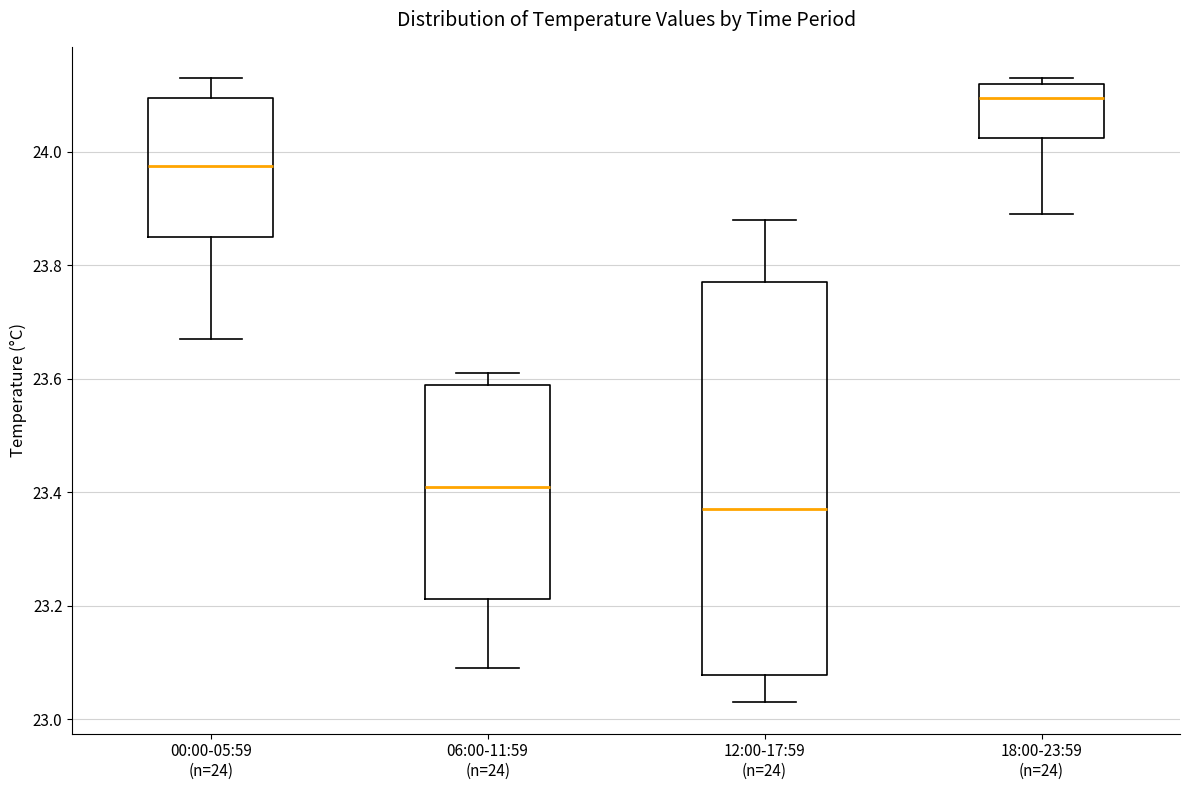

Reading left to right, transcribe this box plot: for each box, give where its median line is, the range the box spans, and where its two whiskers end, as read against the y-axis. The values are not printed on the chart, so give them approximately, as read against the axis.

00:00-05:59 (n=24): median 23.98, box 23.86 to 24.10, whiskers 23.68 to 24.14
06:00-11:59 (n=24): median 23.42, box 23.22 to 23.60, whiskers 23.10 to 23.62
12:00-17:59 (n=24): median 23.38, box 23.08 to 23.78, whiskers 23.04 to 23.88
18:00-23:59 (n=24): median 24.10, box 24.02 to 24.12, whiskers 23.90 to 24.14